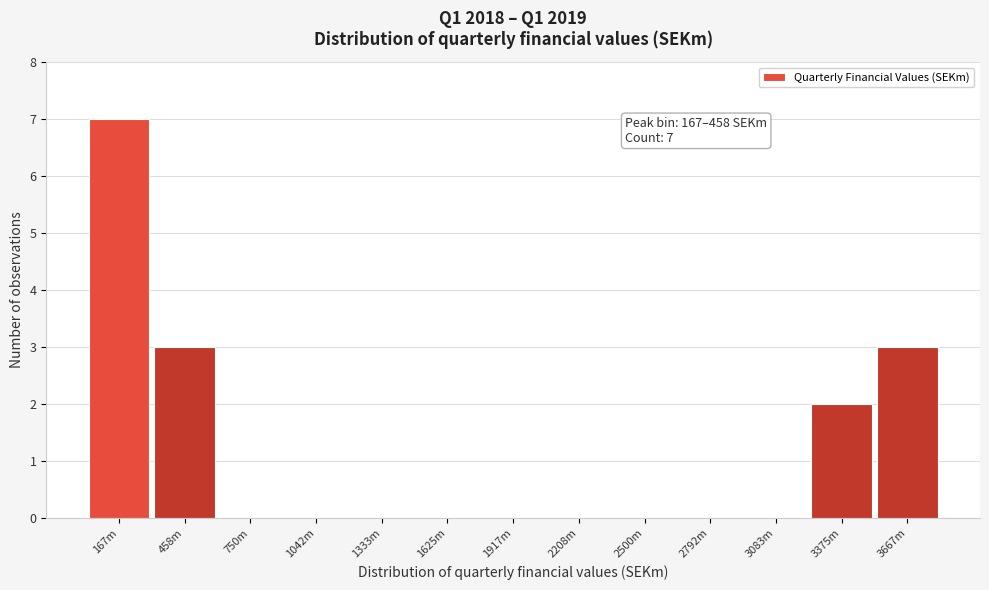

Reading left to right, what are all the values shown in this chart?

167m=7	458m=3	750m=0	1042m=0	1333m=0	1625m=0	1917m=0	2208m=0	2500m=0	2792m=0	3083m=0	3375m=2	3667m=3